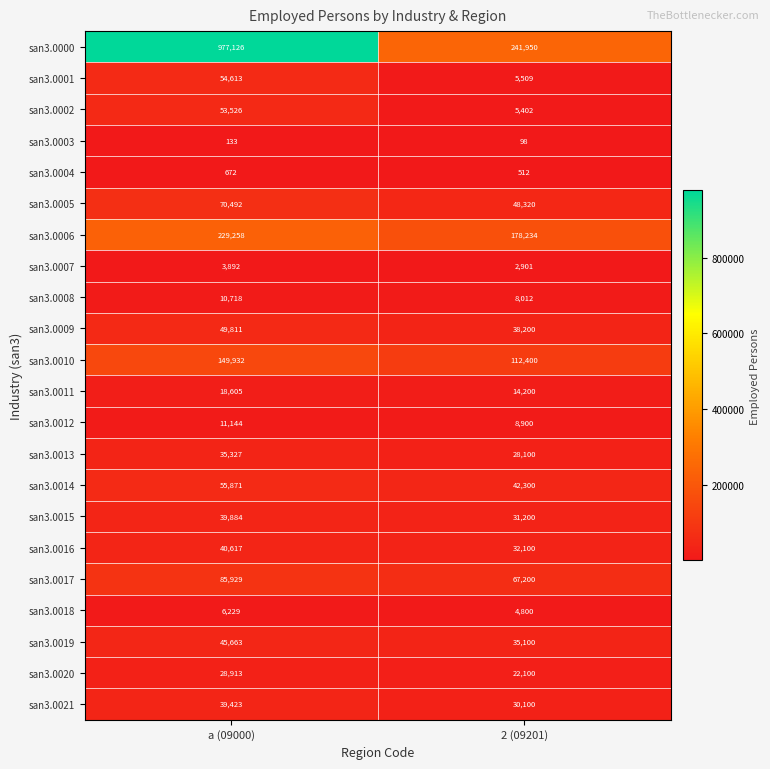

At how many categories does at least one series exceed 503325?

1